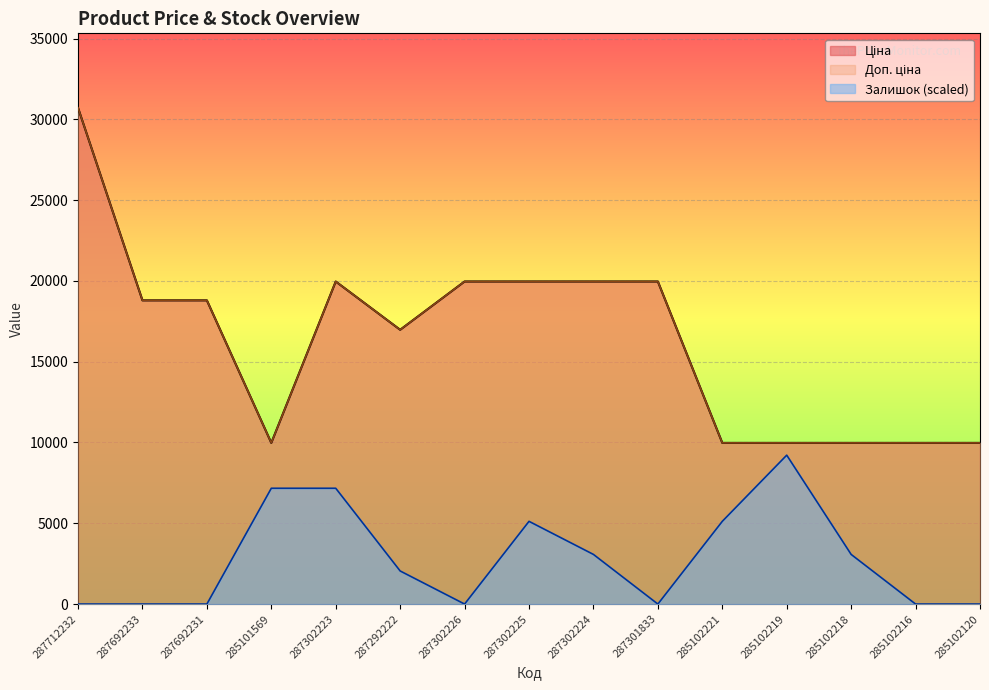

Which has a higher value, 287302224 or 287302223?

287302224